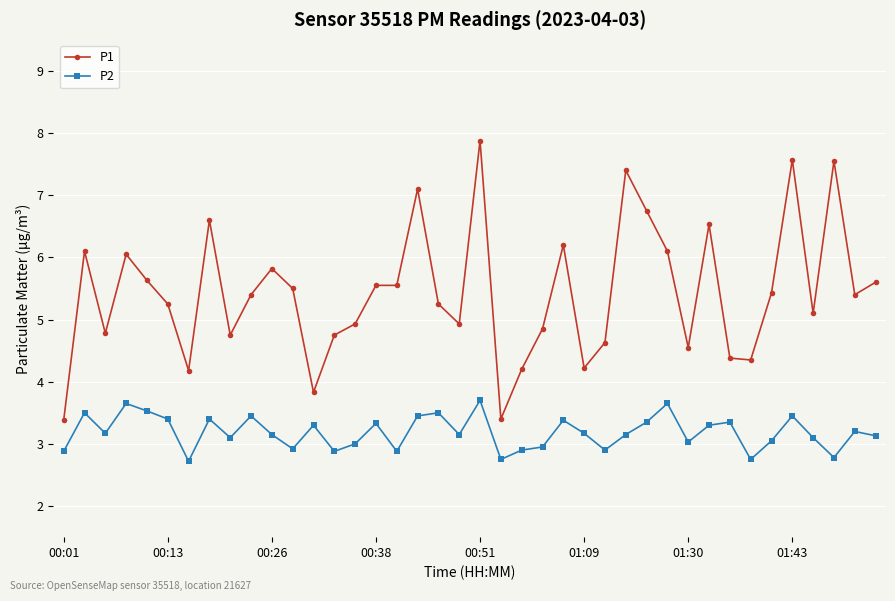

Which series has the largest range (max minus min)?

P1